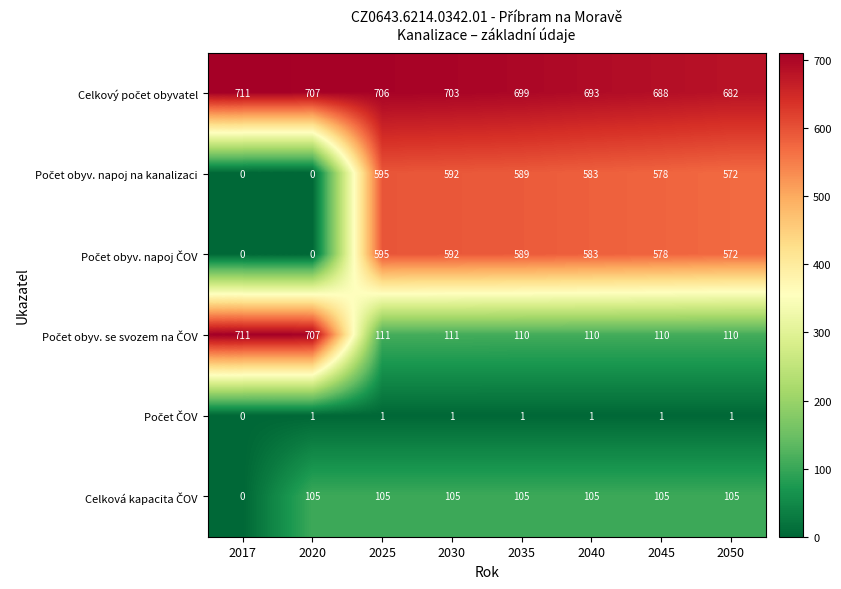

At how many categories does at least one series exceed 17?

8